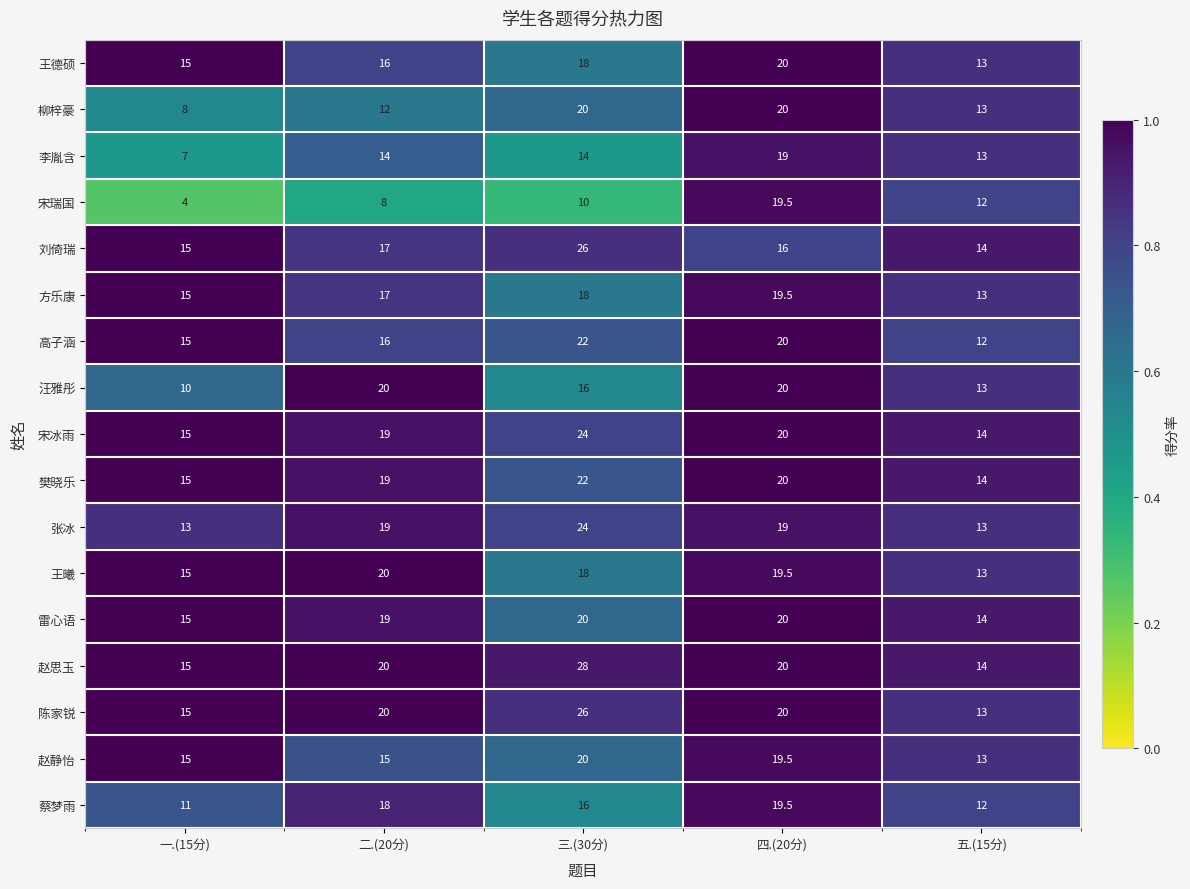

Count the number of data series in this chart.

17